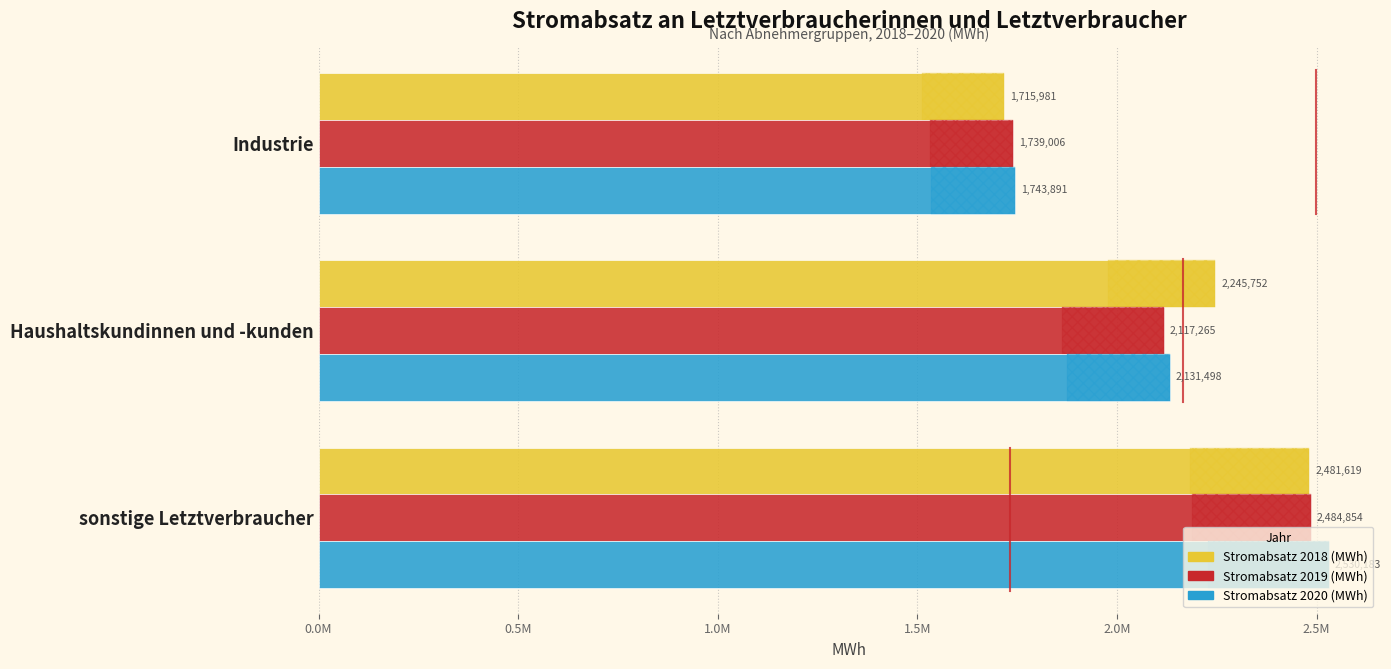

What is the greatest value displayed?

2530183